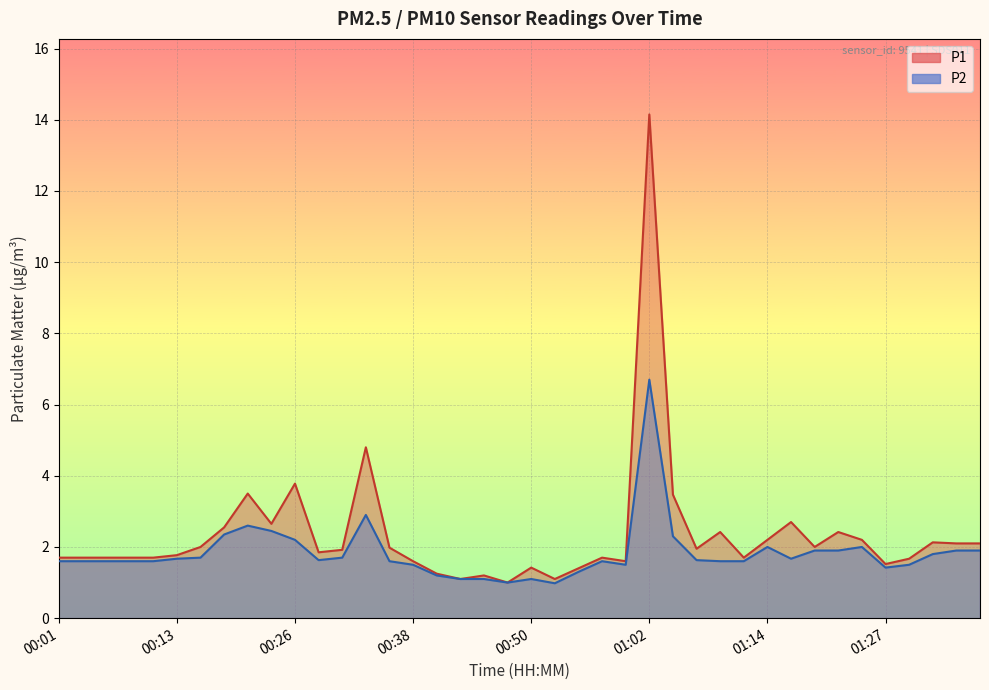

How many data points in P1 are above 1?

39